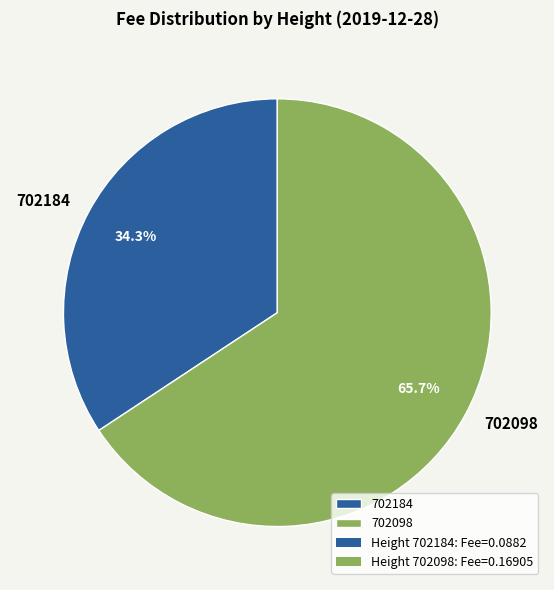

To the nearest percent, what is the difference between the largest and smallest slice percentages?

31%